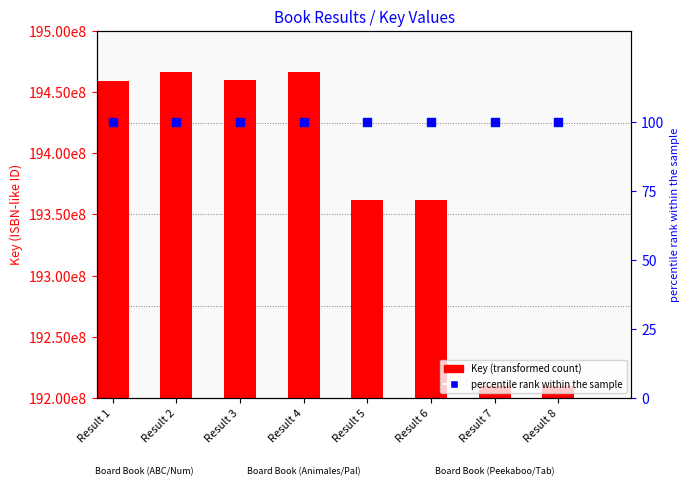

Which series has the largest Y range (max minus min)?

Key